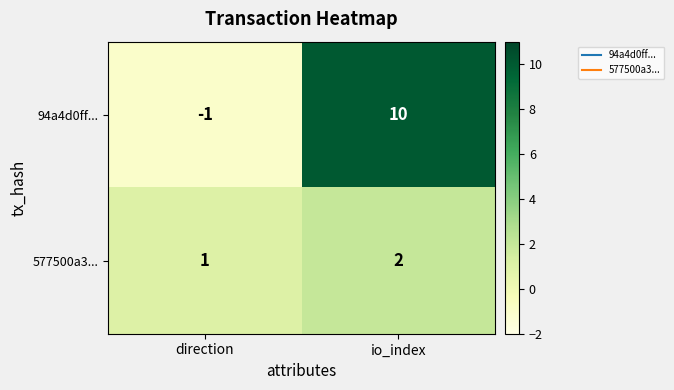

How many series are shown in this chart?

2